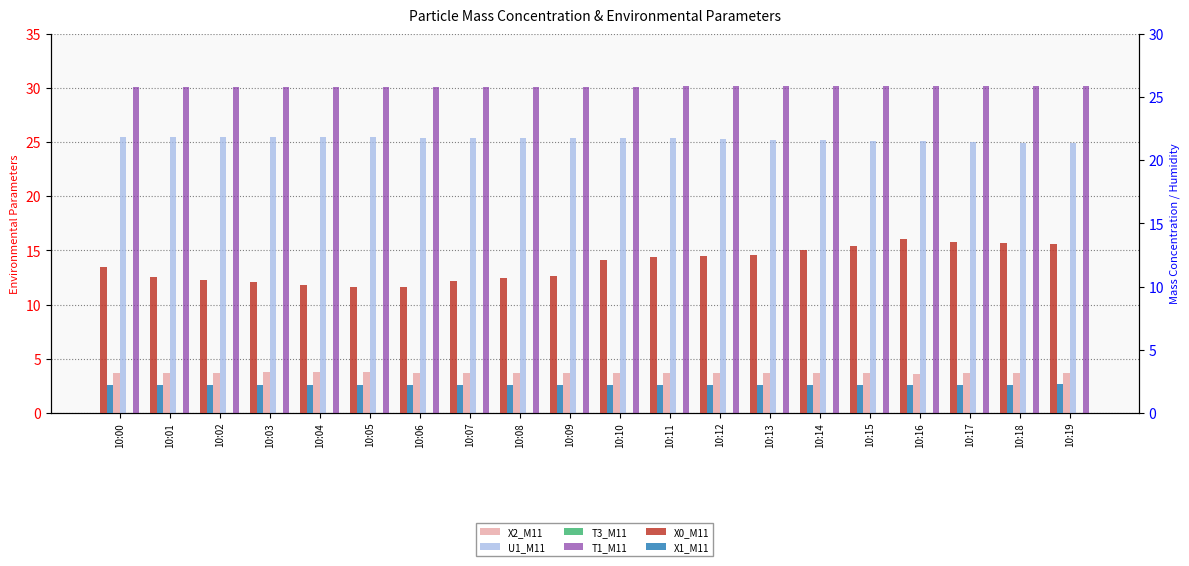

Reading left to right, list all the values displayed in this chart.

X2_M11: 3.6	3.7	3.7	3.7	3.8	3.8	3.7	3.7	3.7	3.7	3.7	3.6	3.6	3.6	3.6	3.6	3.6	3.6	3.7	3.7
U1_M11: 25.5	25.5	25.5	25.5	25.5	25.5	25.4	25.4	25.4	25.4	25.4	25.4	25.3	25.2	25.2	25.1	25.1	25.0	24.9	24.9
T3_M11: 0.0	0.0	0.0	0.0	0.0	0.0	0.0	0.0	0.0	0.0	0.0	0.0	0.0	0.0	0.0	0.0	0.0	0.0	0.0	0.0
T1_M11: 30.1	30.1	30.1	30.1	30.1	30.1	30.1	30.1	30.1	30.1	30.1	30.2	30.2	30.2	30.2	30.2	30.2	30.2	30.2	30.2
X0_M11: 11.5	10.8	10.6	10.3	10.1	9.9	9.9	10.4	10.7	10.8	12.1	12.4	12.4	12.5	12.9	13.2	13.7	13.5	13.5	13.3
X1_M11: 2.2	2.2	2.2	2.2	2.2	2.2	2.2	2.2	2.2	2.2	2.2	2.2	2.2	2.2	2.2	2.2	2.2	2.2	2.2	2.2